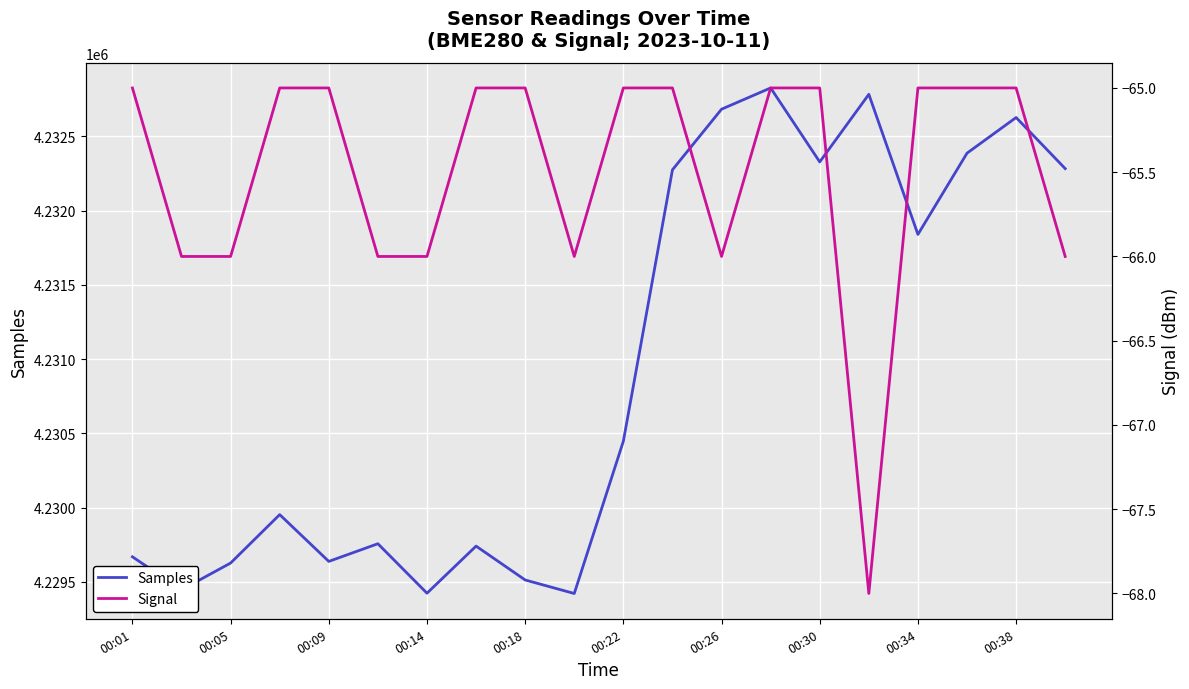

What is the difference between the maximum and minimum values in the Samples series?

3403